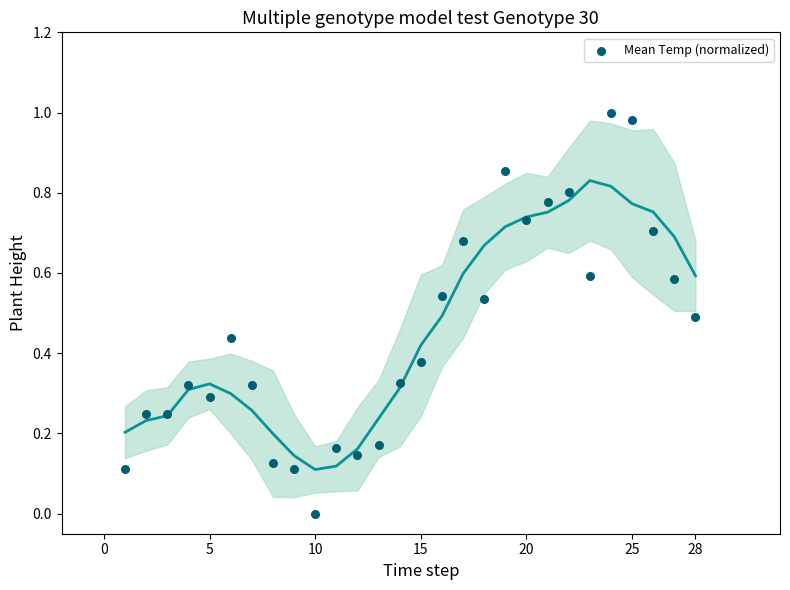

What is the range of X values (max minus min)?

27.0